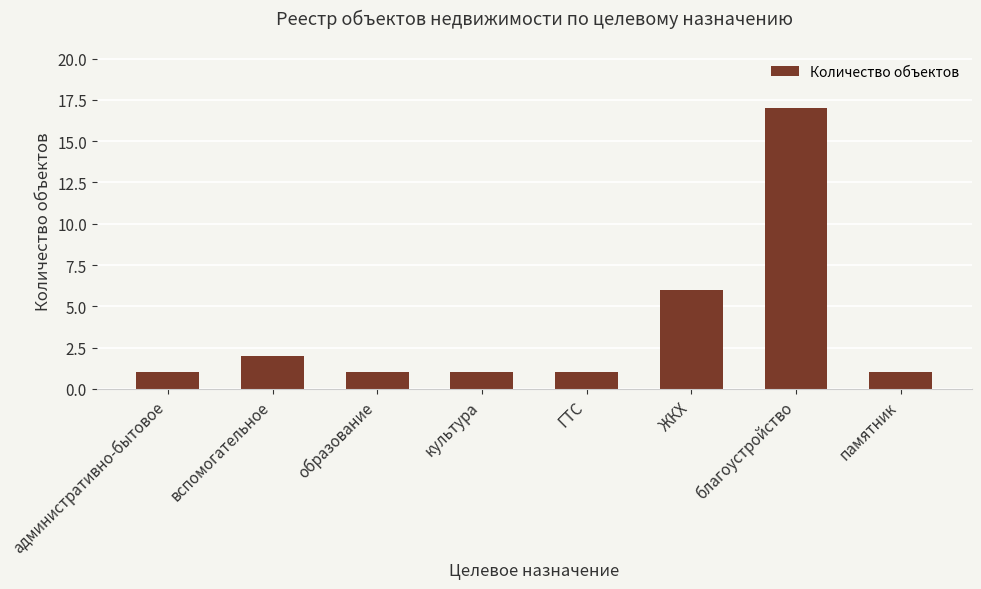

What is the difference between the maximum and minimum values?

16